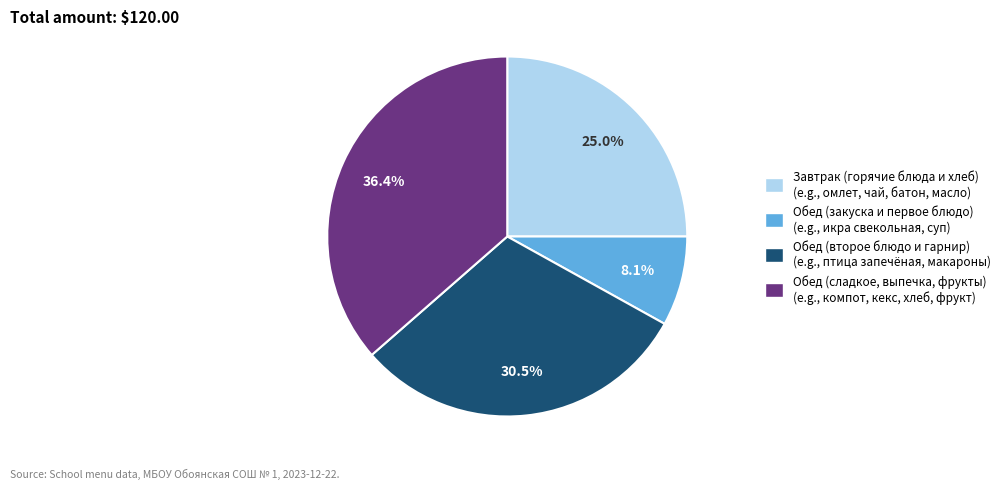

Is there any slice that represents more than half of the pie?

No